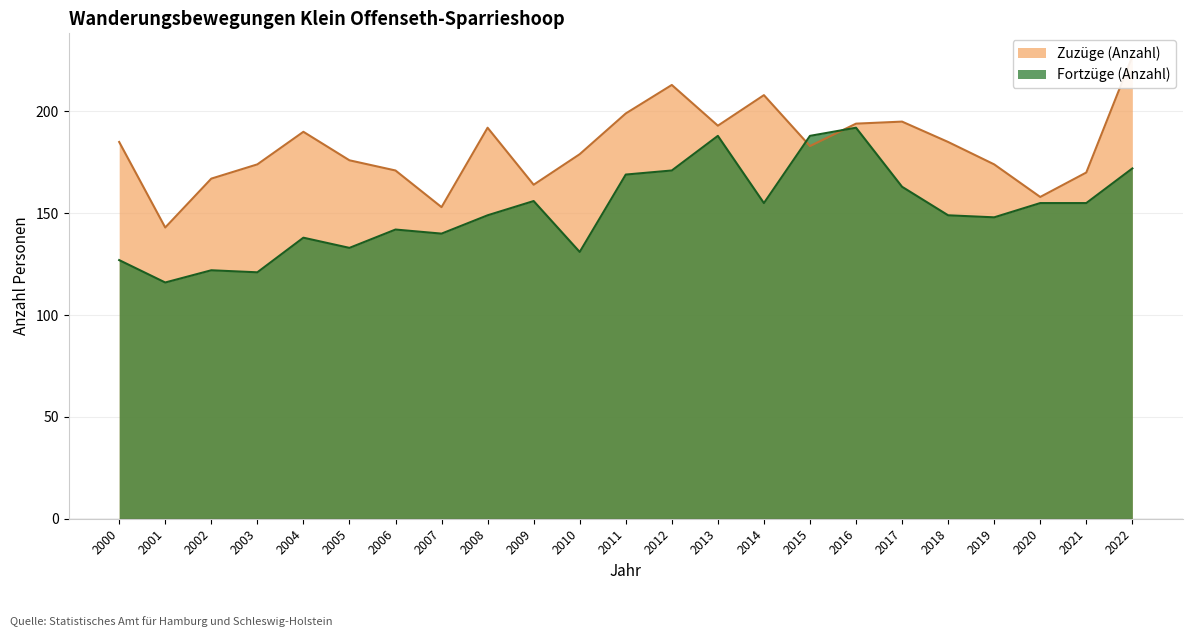

True or false: Zuzüge (Anzahl) and Fortzüge (Anzahl) cross at least once.

True